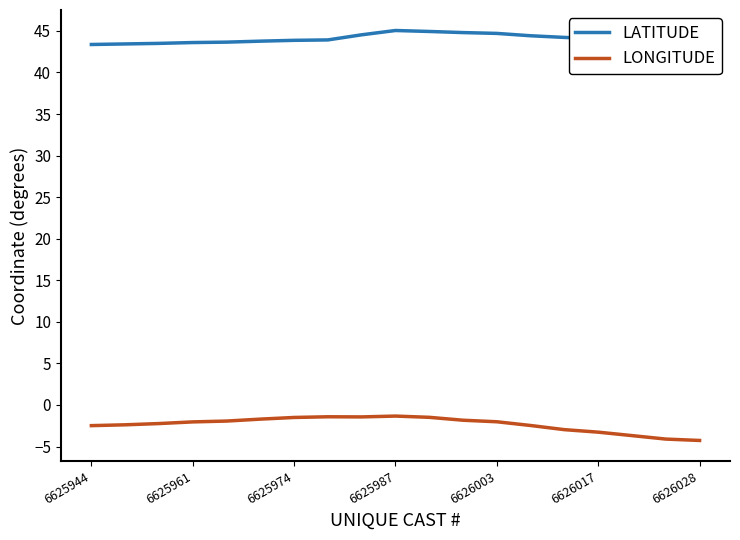

True or false: LATITUDE and LONGITUDE intersect in this chart.

False